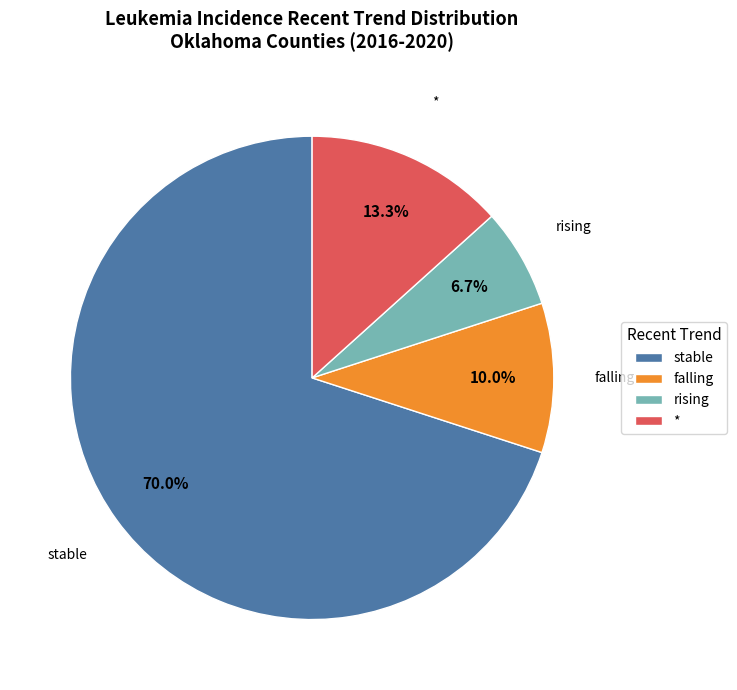

To the nearest percent, what is the average slice percentage?

25%